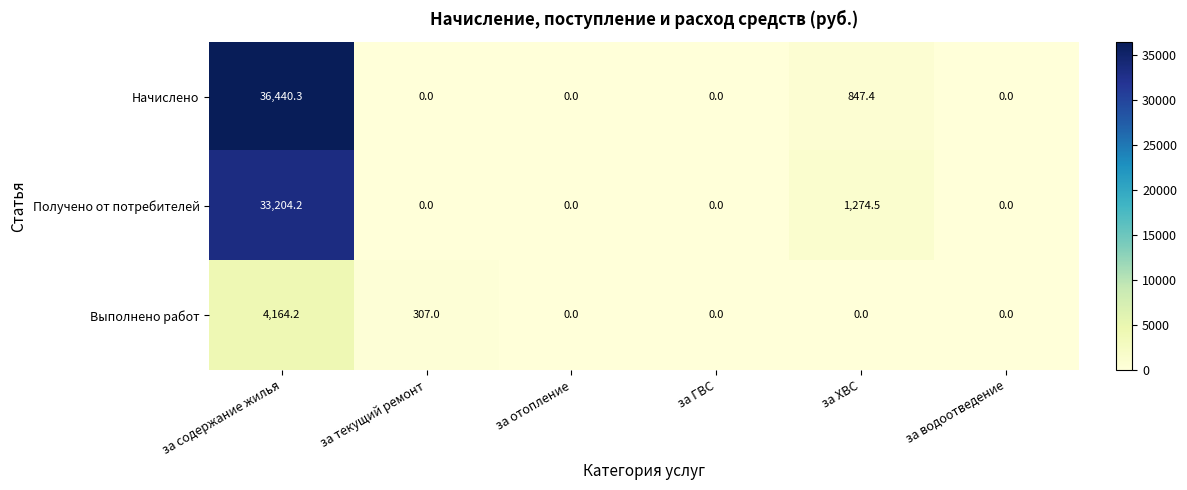

What is the sum of all Выполнено работ values?

4471.2